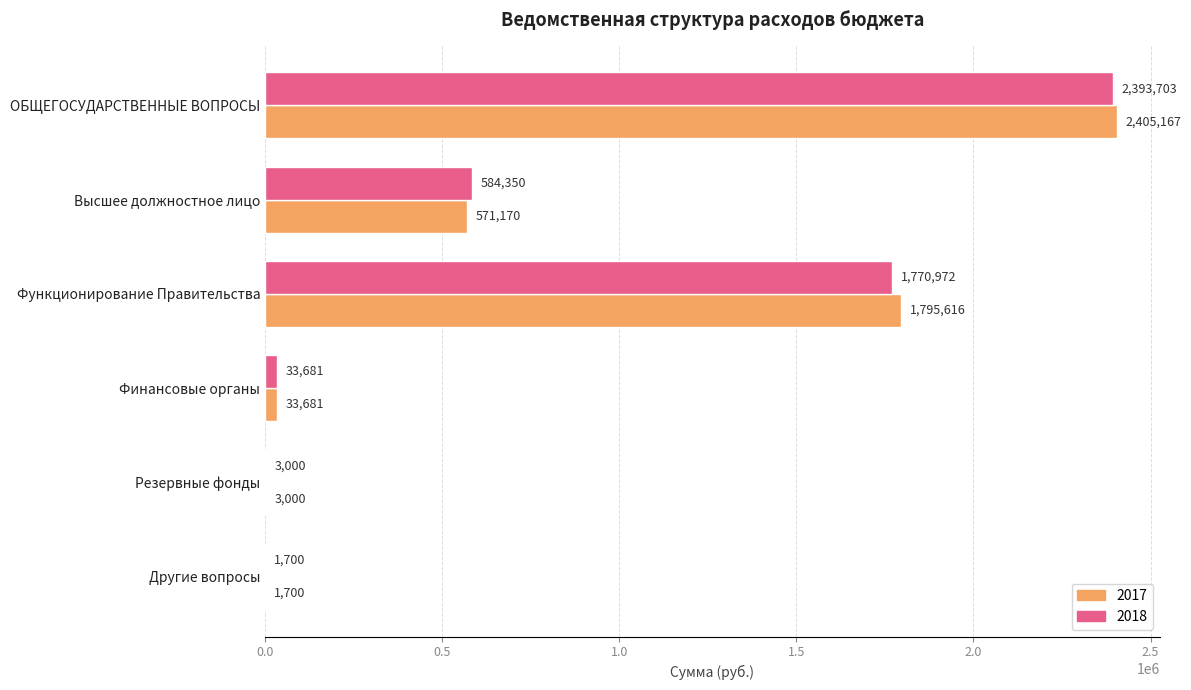

Which series has the largest range (max minus min)?

2017